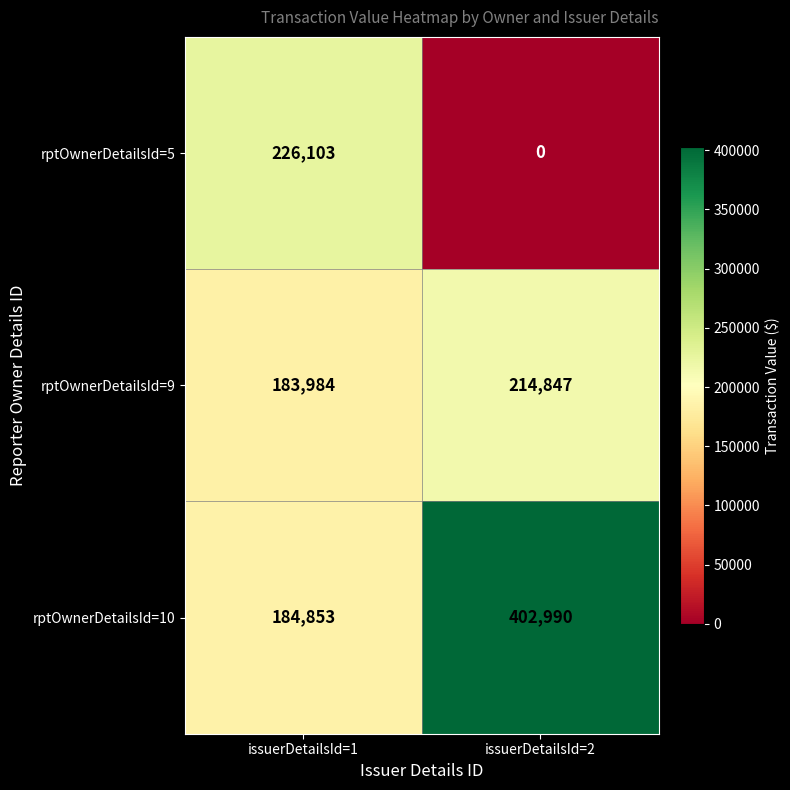

At how many categories does at least one series exceed 385659?

1